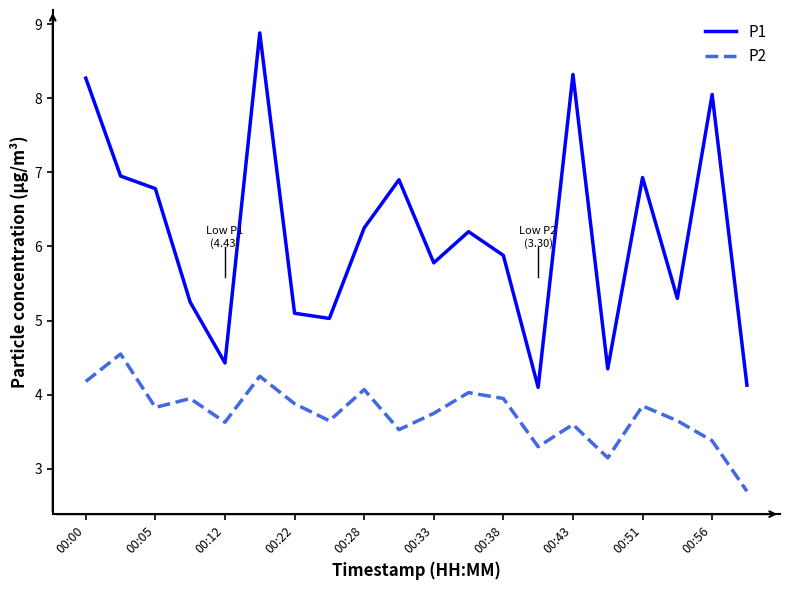

True or false: P2 and P1 cross at least once.

False